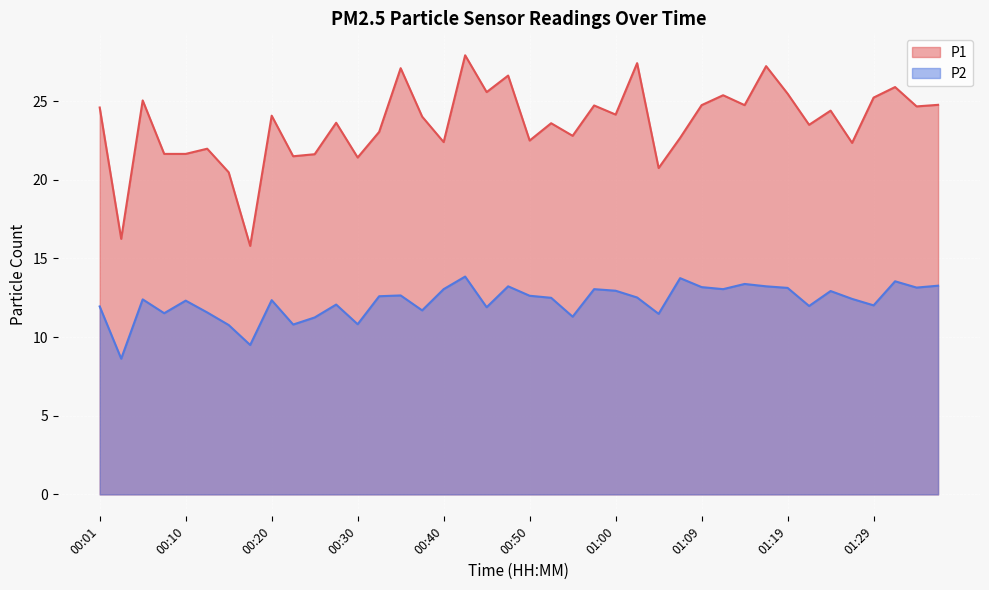

True or false: P2 has more than 1 points higher than both neighbors.

True